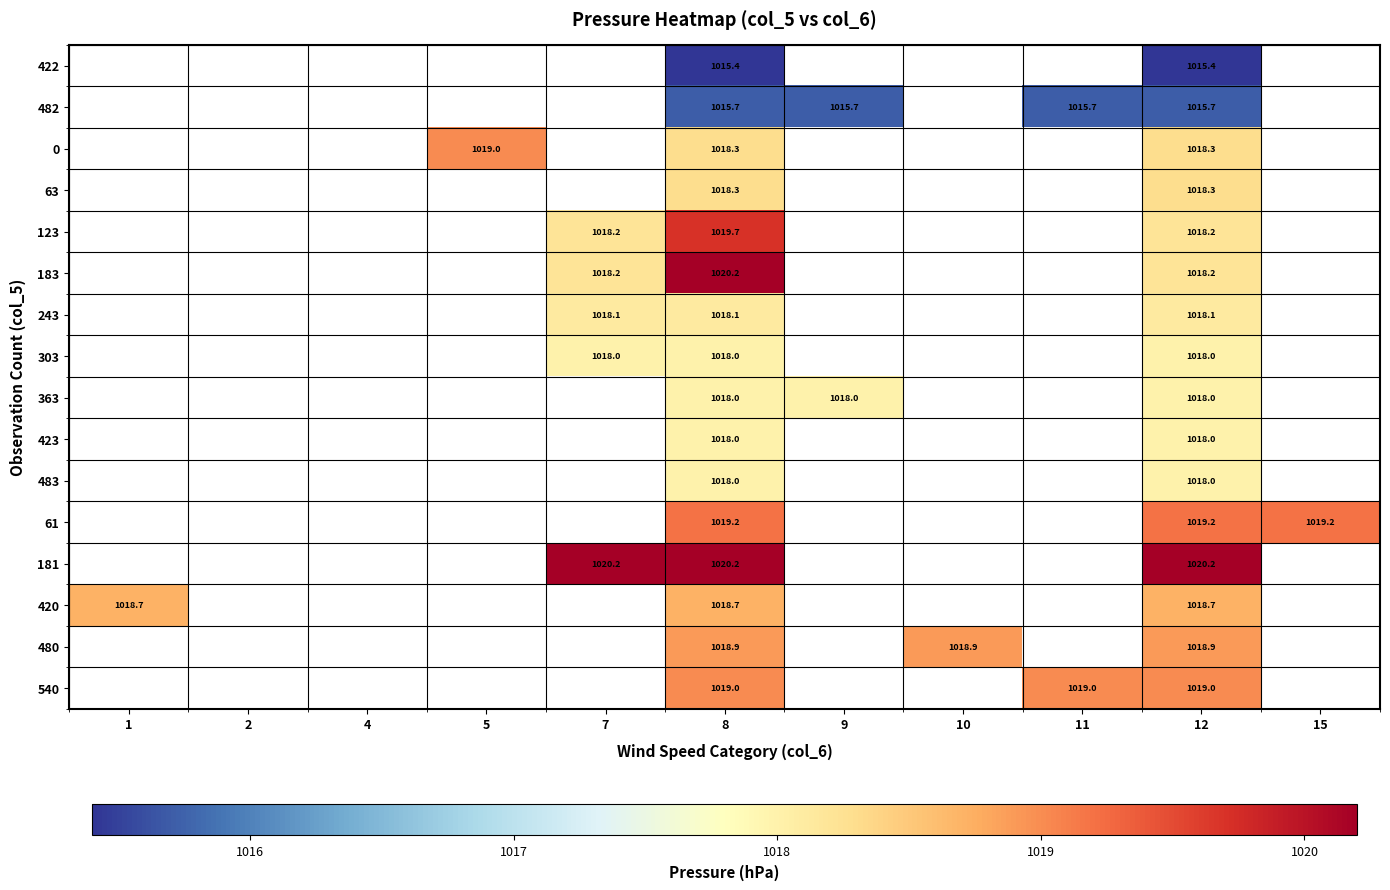

The 480 series shows 1424.3 at 10. True or false?

False